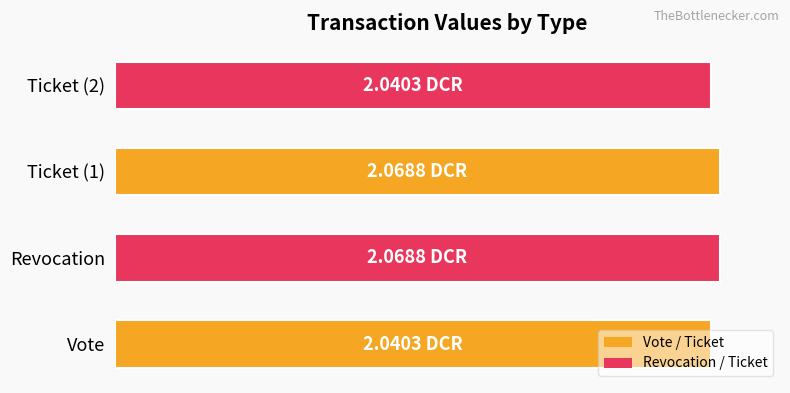

Are the bars horizontal?

Yes